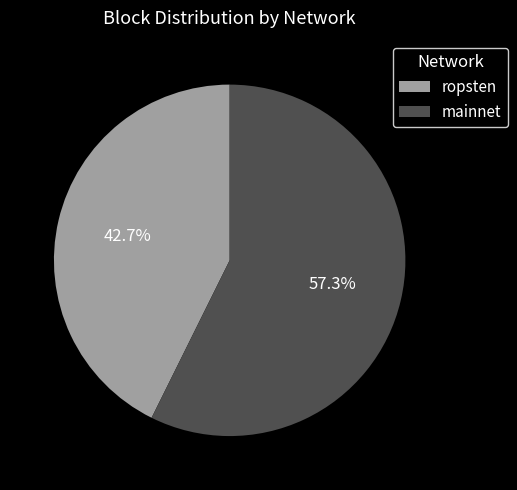

How many segments does this pie chart have?

2